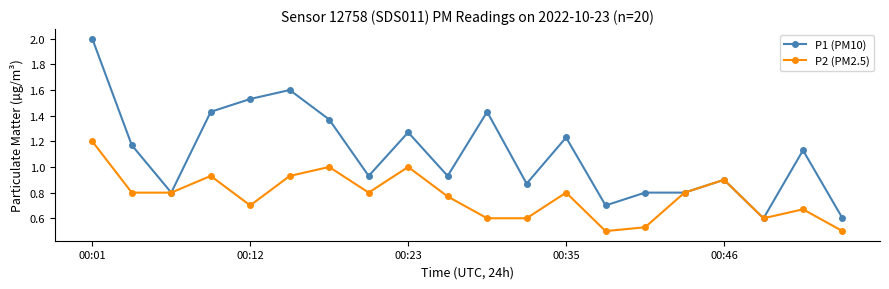

True or false: P1 (PM10) has more than 0 interior local peaks.

True